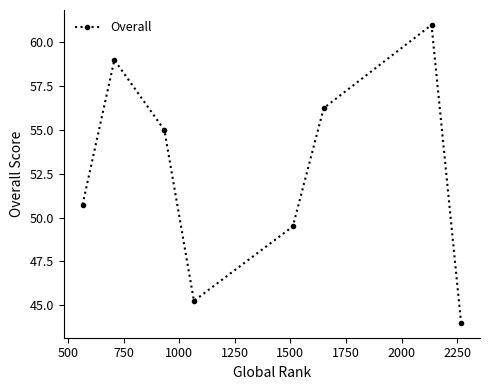

What is the average value?

52.6